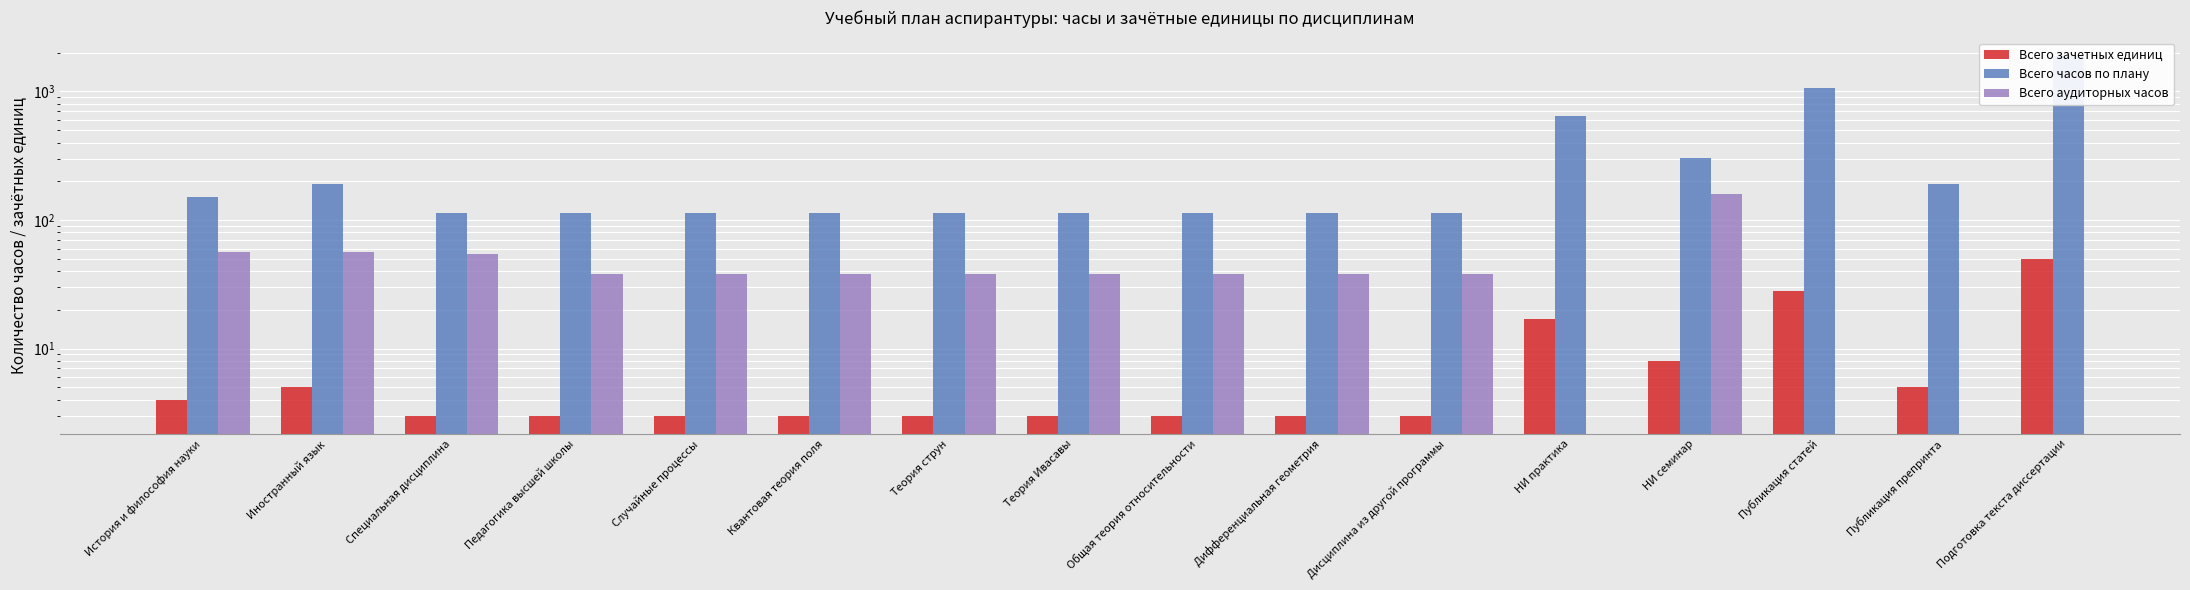

Which series has the largest total across all categories?

Всего часов по плану